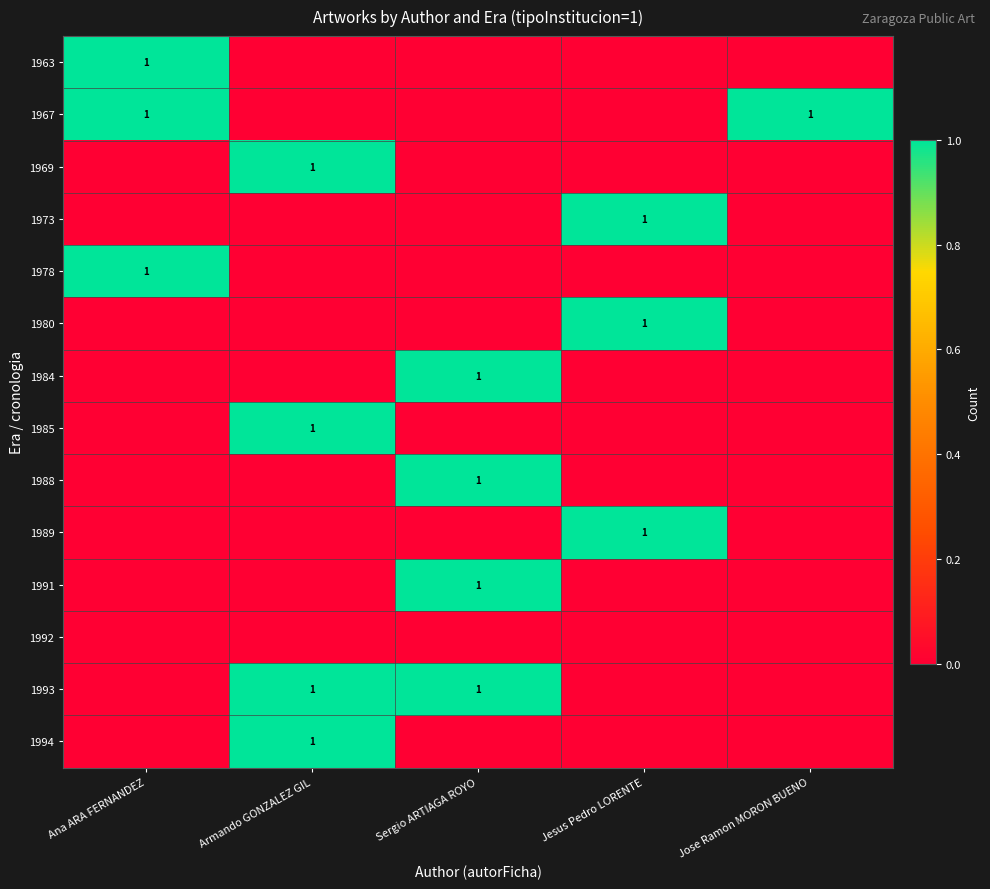

What is the difference between the highest and lowest values at Ana ARA FERNANDEZ?

1